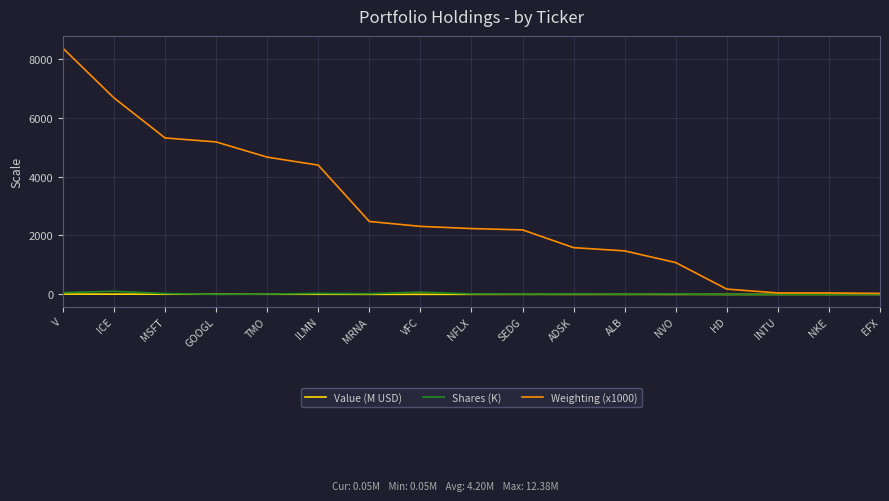

Is the value of Weighting (x1000) at MRNA greater than the value of Value (M USD) at VFC?

Yes